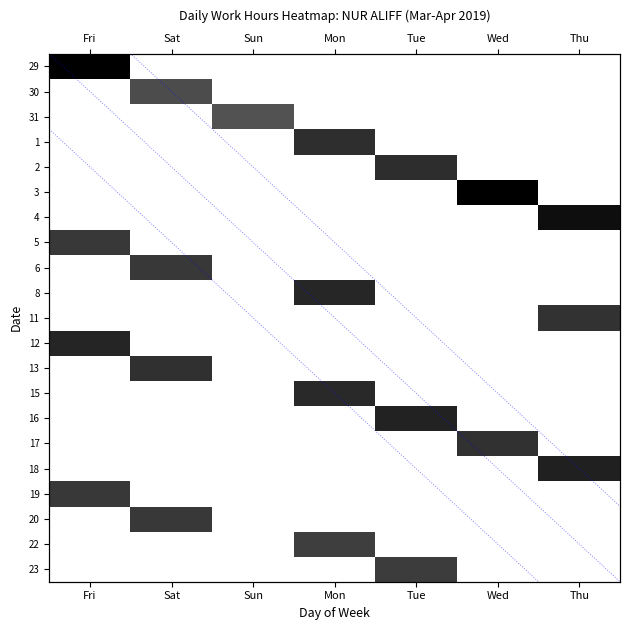

At which category is the sum across all series the highest?

Fri